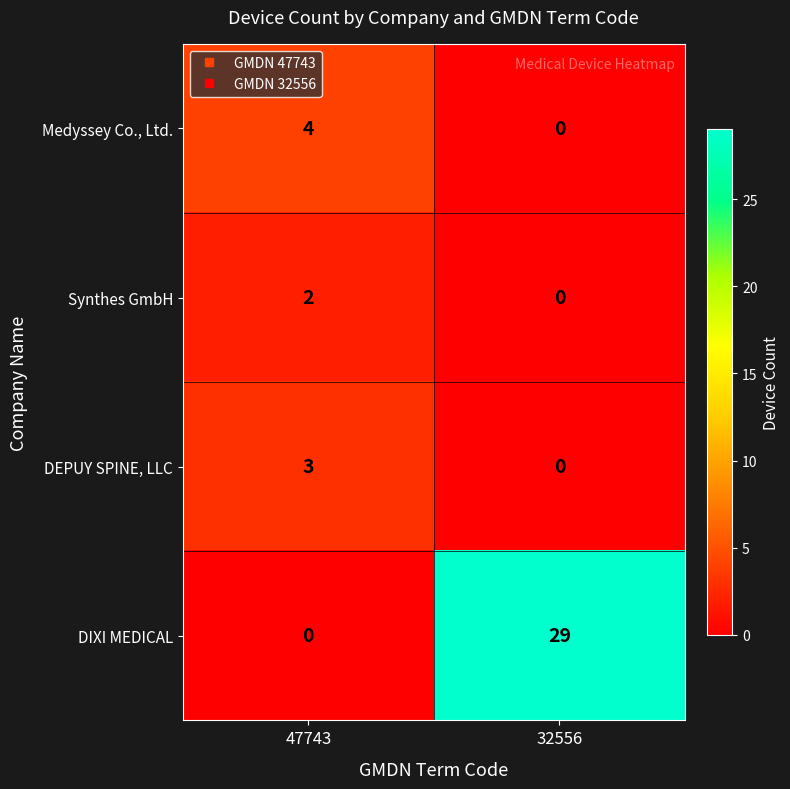

Read the Medyssey Co., Ltd. value at 47743.

4